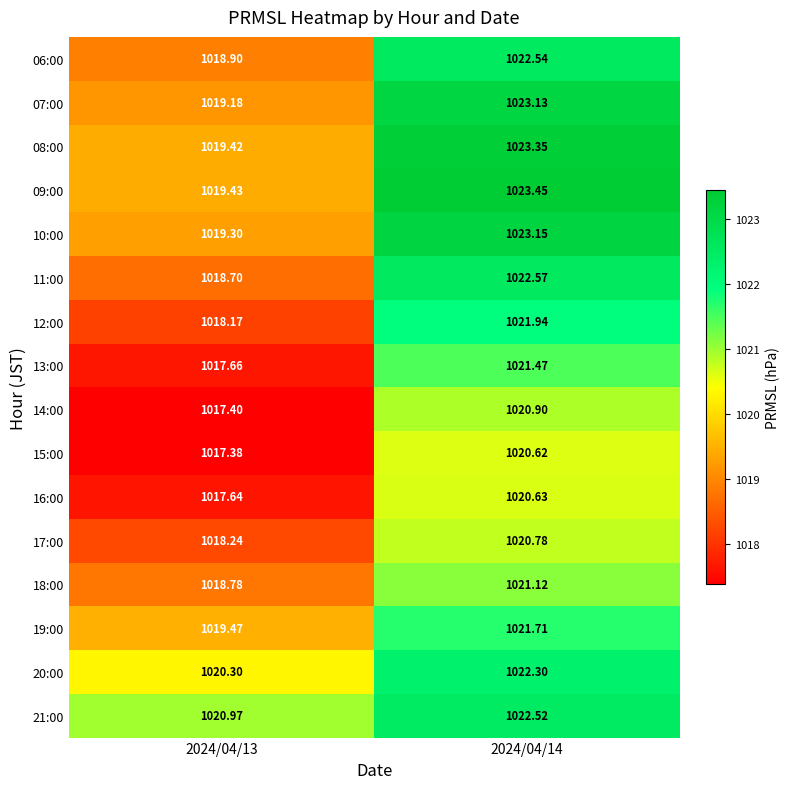

Is the value of 17:00 at 2024/04/14 greater than the value of 12:00 at 2024/04/13?

Yes